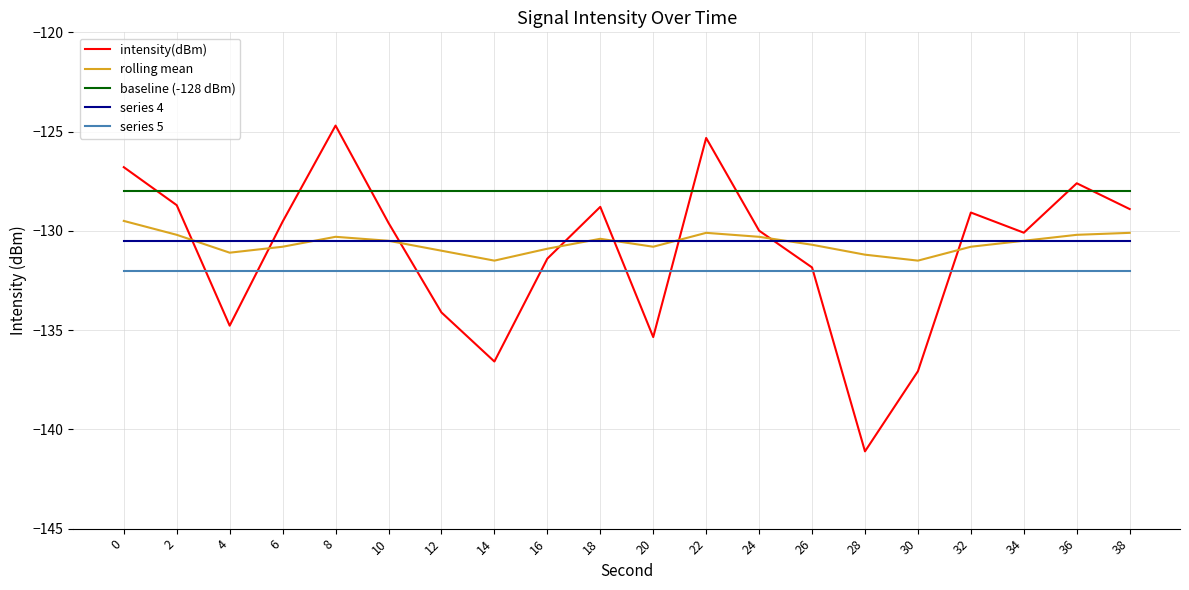

Which series has the widest spread of values?

intensity(dBm)